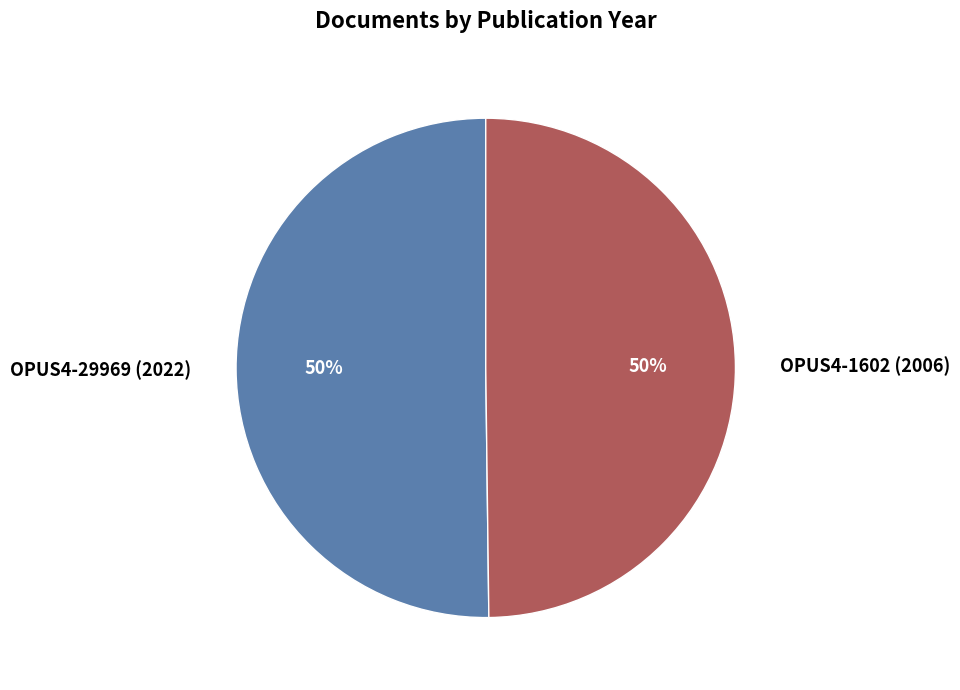

Approximately how many times larger is the value at OPUS4-1602 (2006) compared to OPUS4-29969 (2022)?

1.0